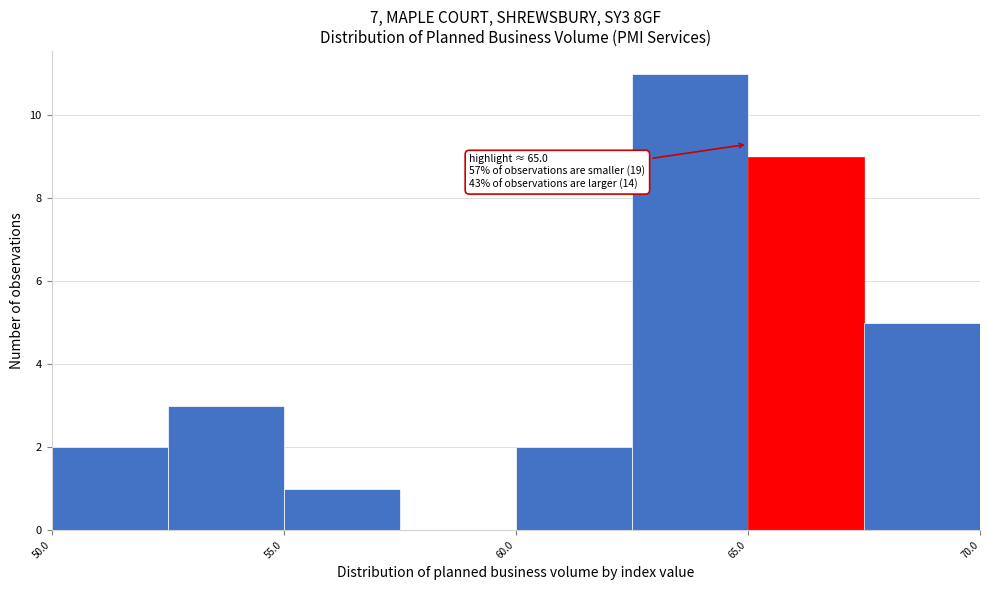

Which range on the x-axis has the tallest bar?

62.5 to 65.0